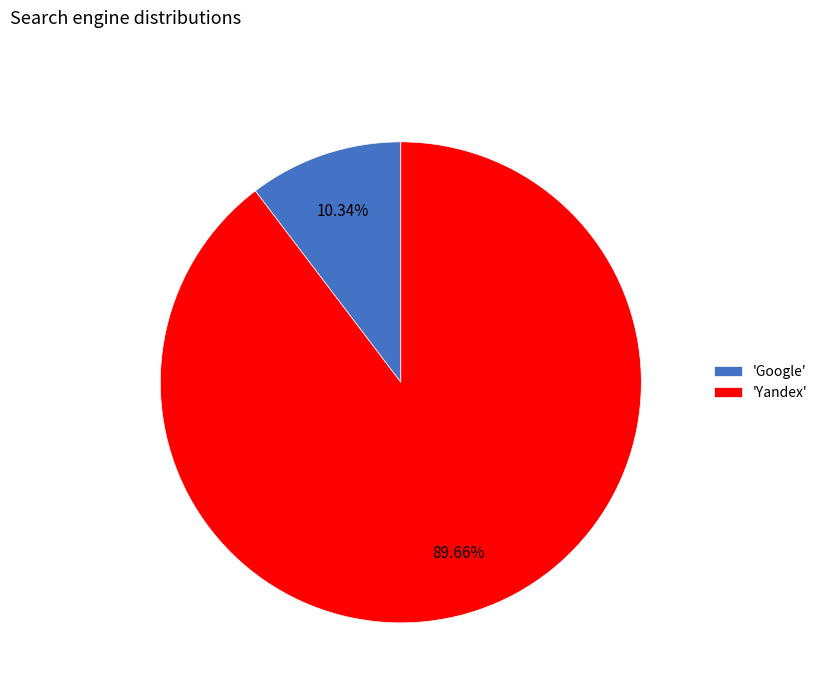

Which category has the smallest portion of the pie?

'Google'